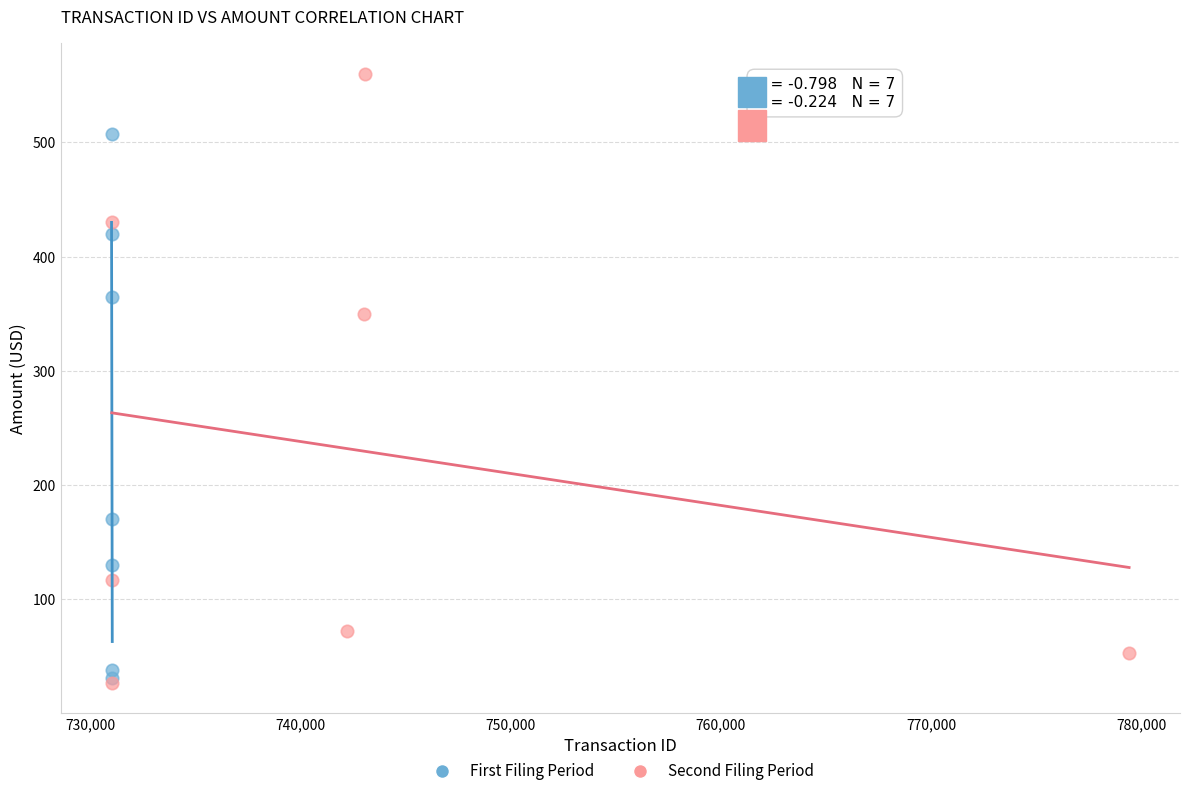

Which series has the widest spread of Y values?

Second Filing Period